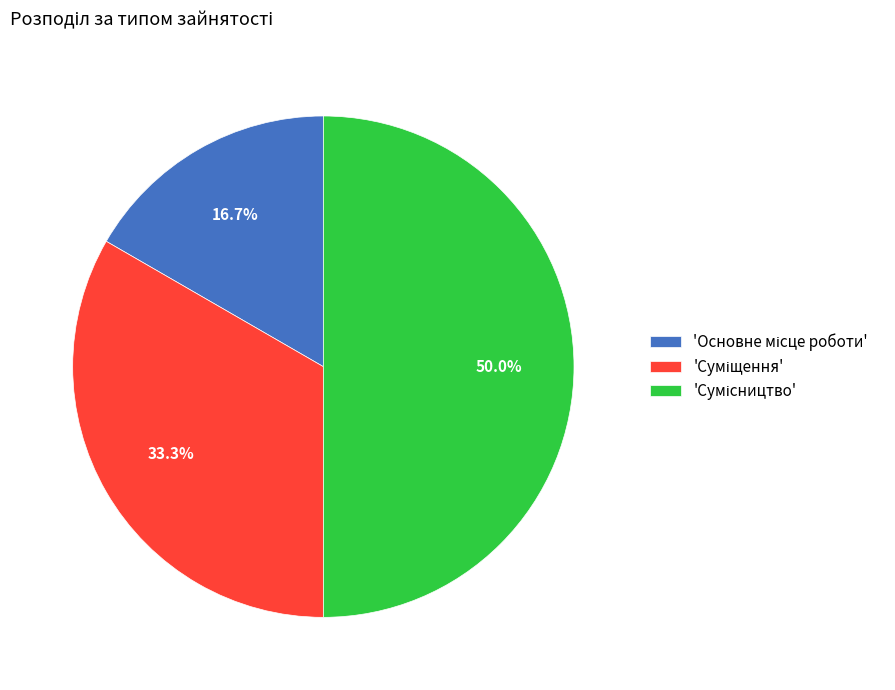

How many slices are in this pie chart?

3